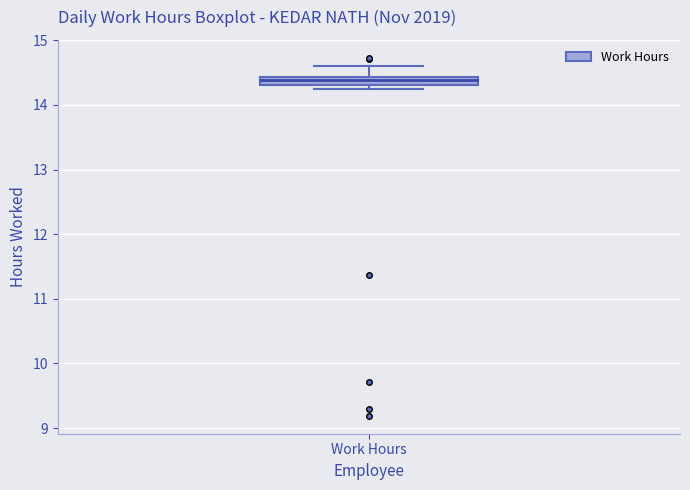

Where is the lower edge of the box for Work Hours on the y-axis? The values are not printed on the chart, so give them approximately, as read against the axis.

14.3